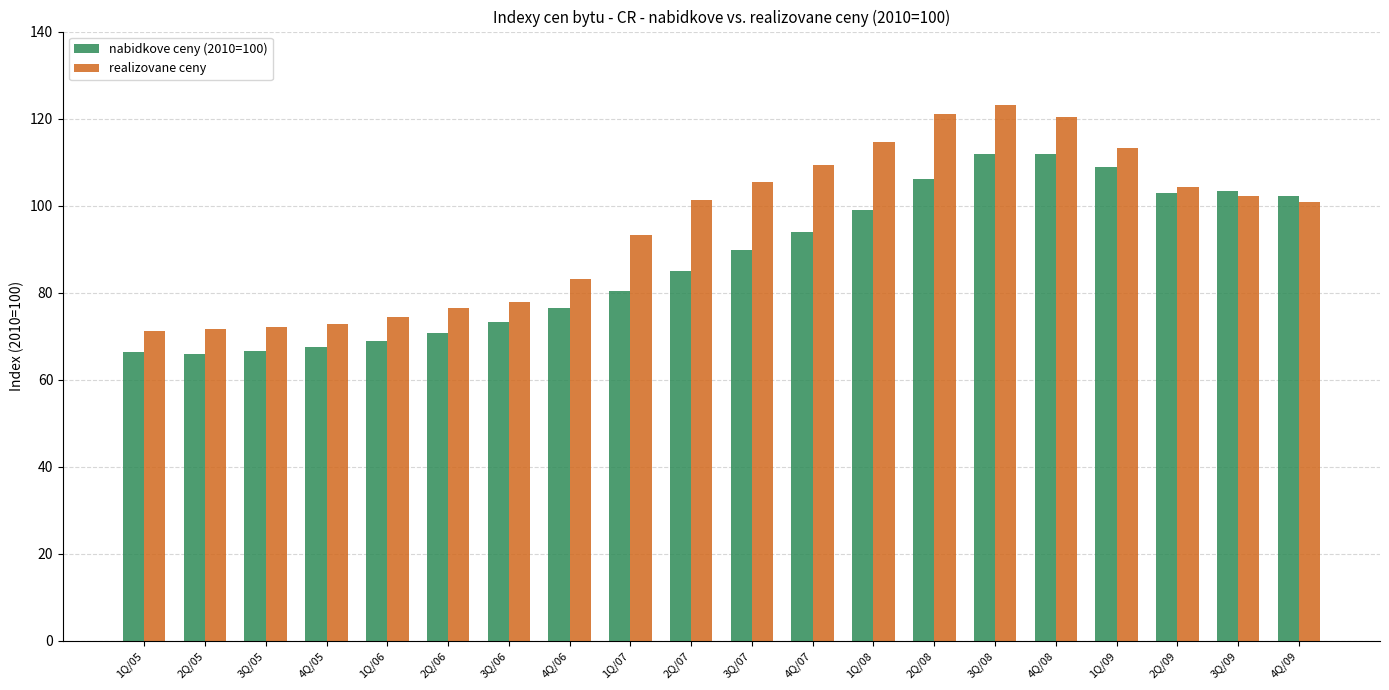

What is the difference between the maximum and minimum values in the nabidkove ceny (2010=100) series?

46.1